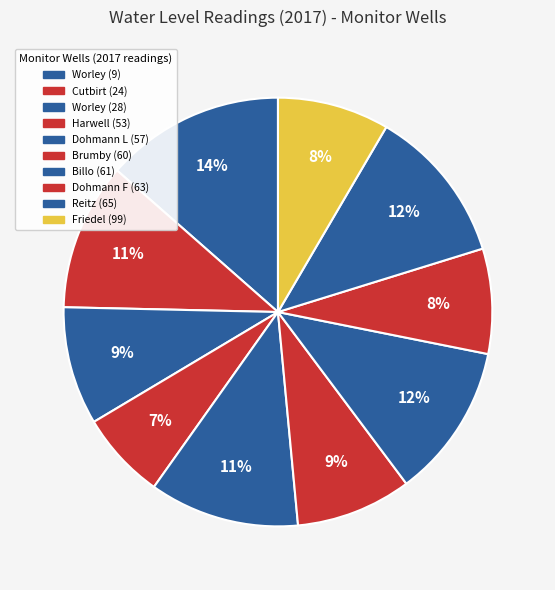

What is the ratio of the value at Worley (28) to the value at Billo (61)?

0.8